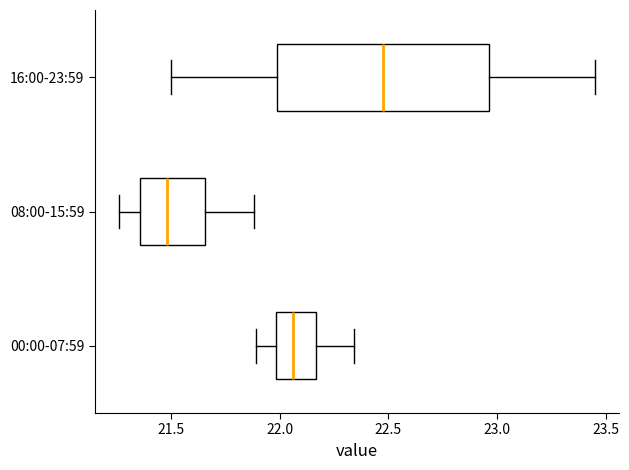

Reading bottom to top, transcribe this box plot: for each box, give where its median line is, the range the box spans, and where its two whiskers end, as read against the x-axis. The values are not printed on the chart, so give them approximately, as read against the axis.

00:00-07:59: median 22.05, box 22.00 to 22.15, whiskers 21.90 to 22.35
08:00-15:59: median 21.50, box 21.35 to 21.65, whiskers 21.25 to 21.90
16:00-23:59: median 22.50, box 22.00 to 22.95, whiskers 21.50 to 23.45